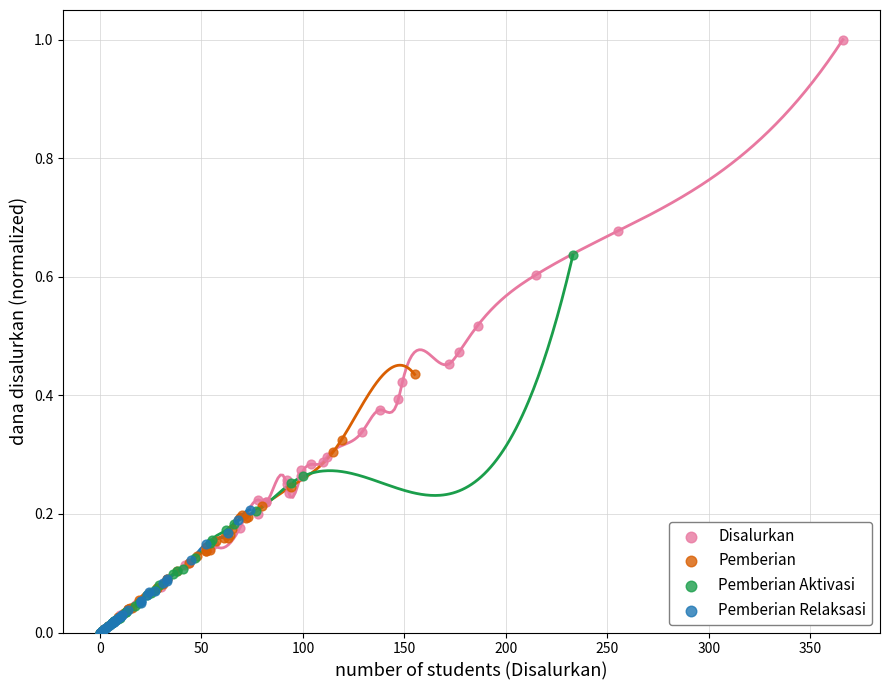

Which series reaches the maximum Y coordinate?

Disalurkan